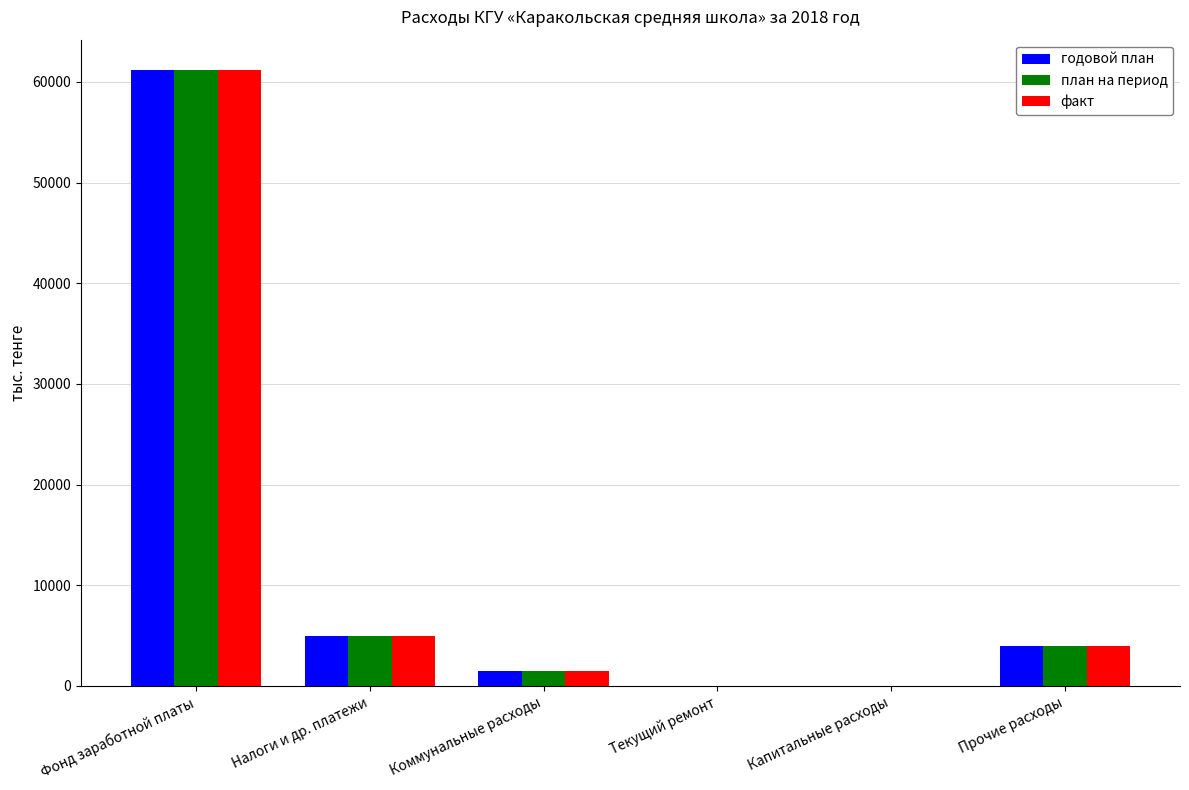

Is it true that факт equals 3931.0 at Прочие расходы?

True